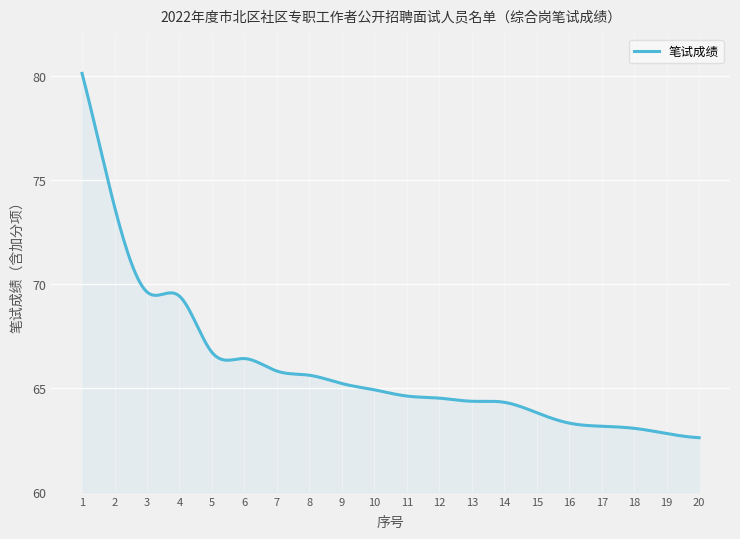

What is the difference between the maximum and minimum values?

17.5